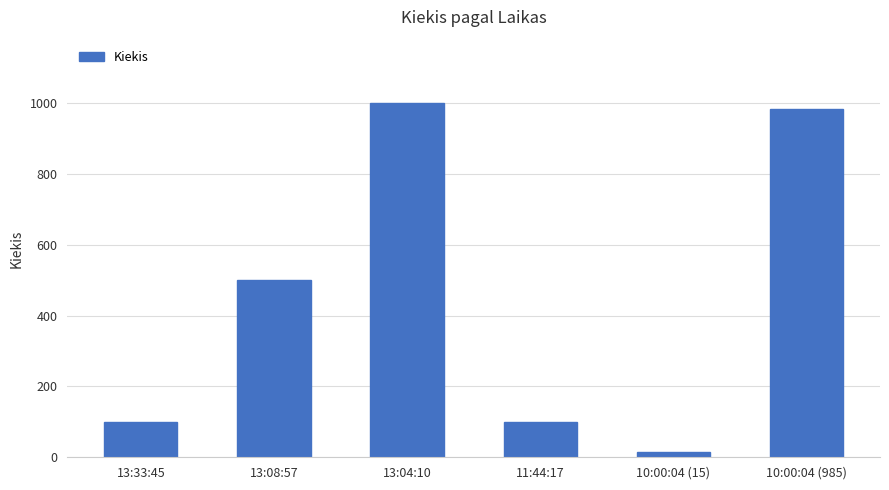

Reading right to left, transcribe all the data shown in this chart.

985	15	100	1000	500	100